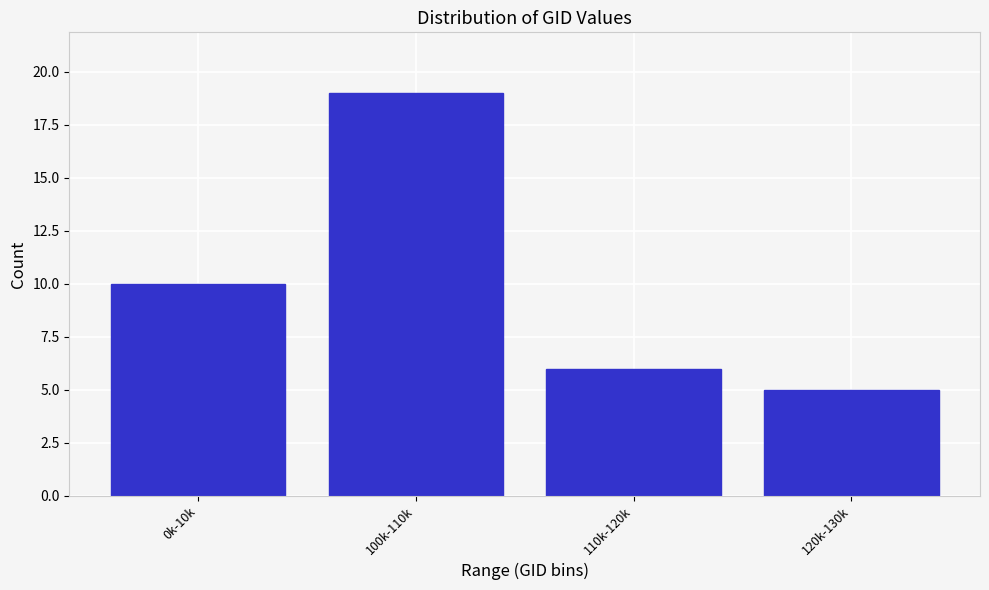

Reading left to right, transcribe all the data shown in this chart.

10	19	6	5